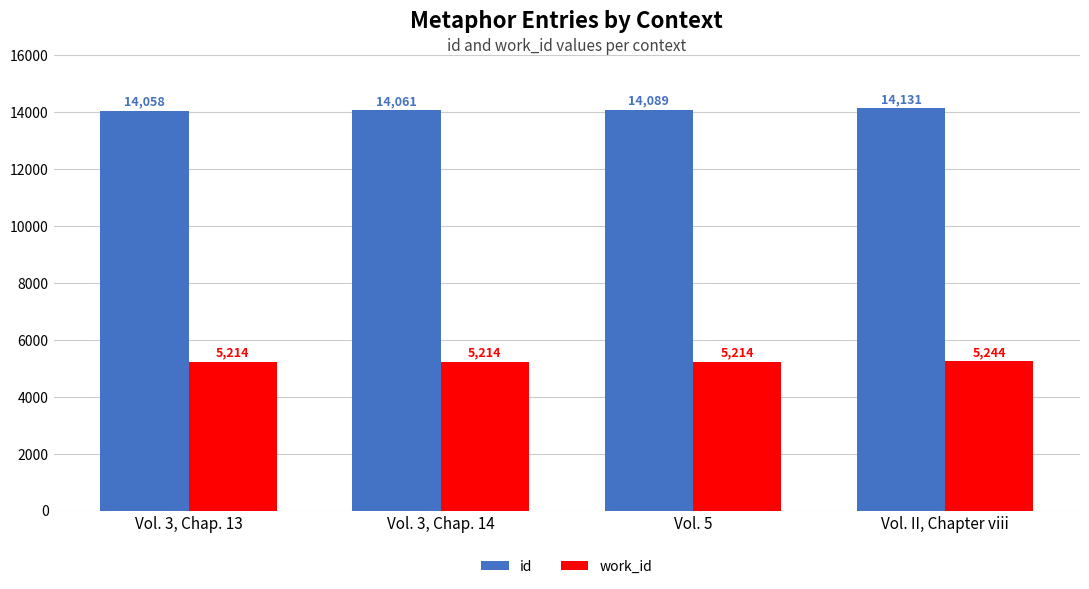

Reading left to right, what are all the values shown in this chart?

id: 14058	14061	14089	14131
work_id: 5214	5214	5214	5244